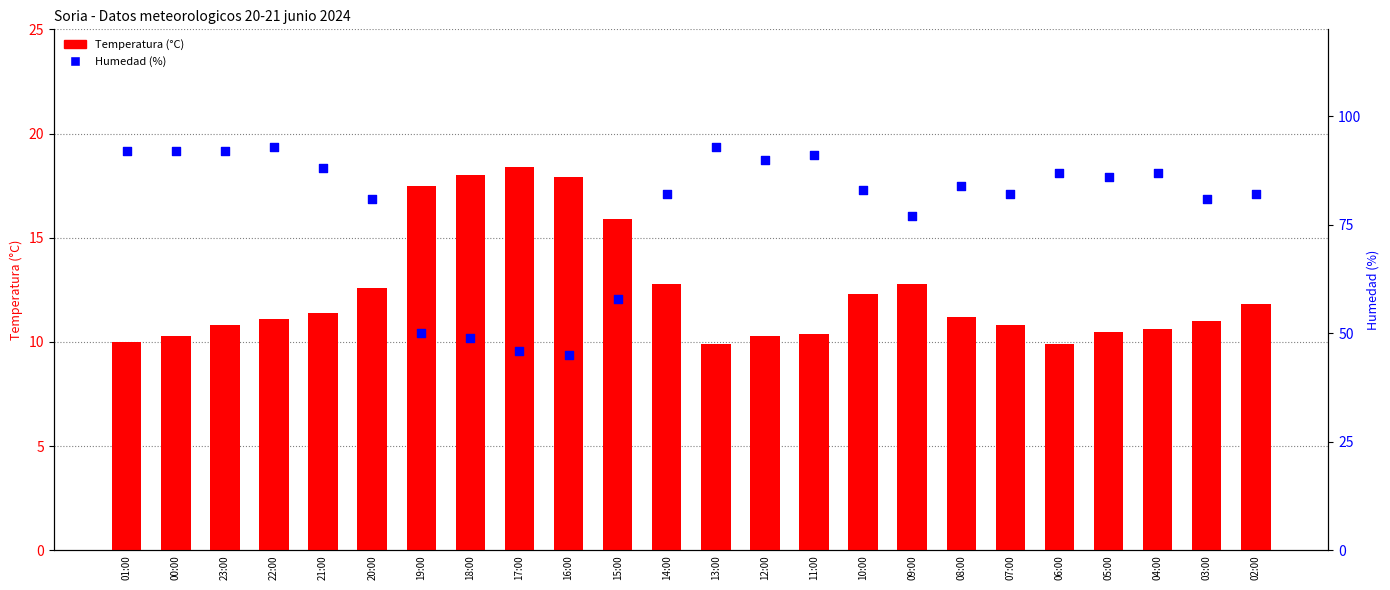

Which series has the widest spread of Y values?

Humedad (%)